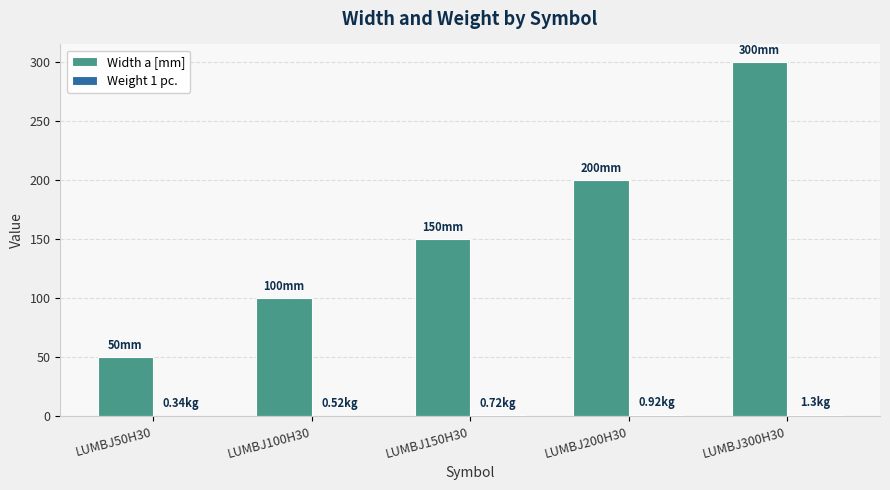

How many groups of bars are there?

5